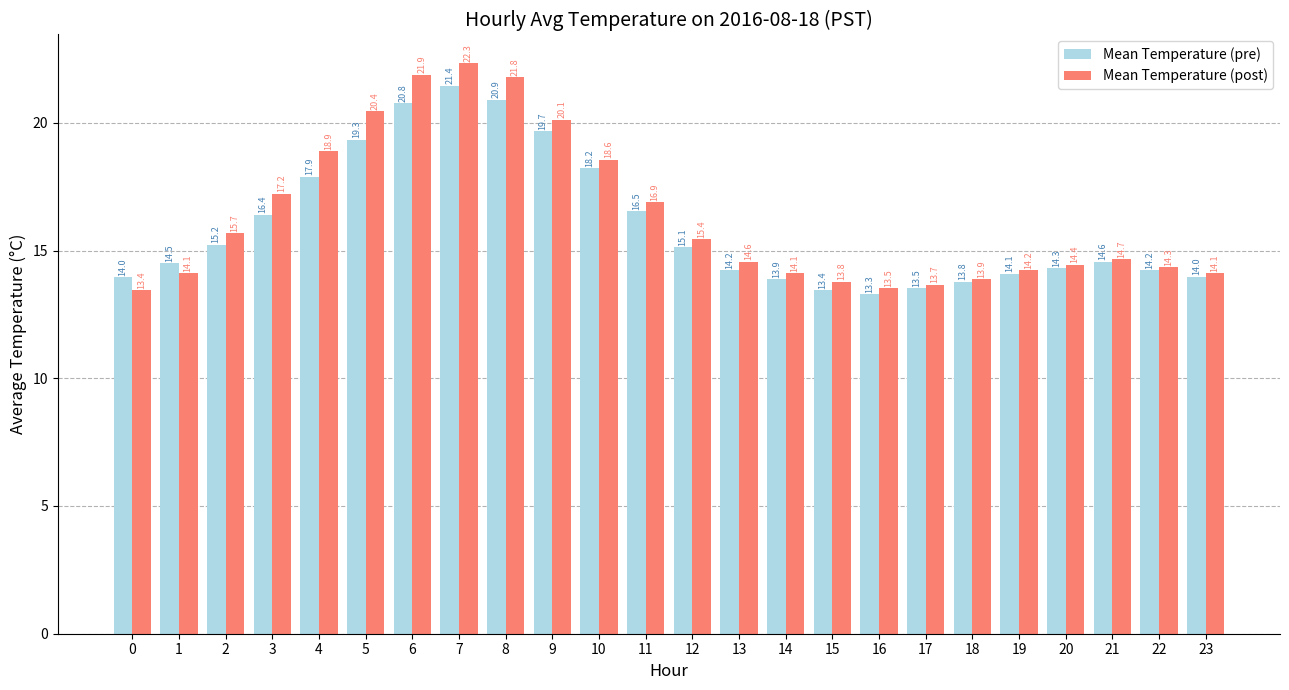

What is the difference between the maximum and second lowest values in the Mean Temperature (pre) series?

8.0